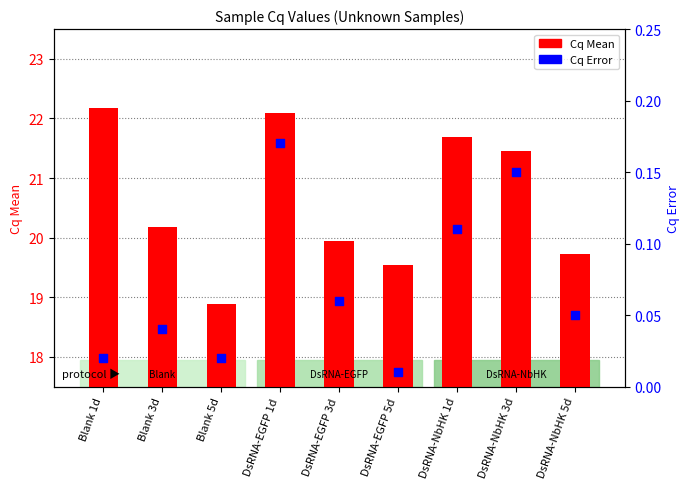

At how many categories does at least one series exceed 14?

9